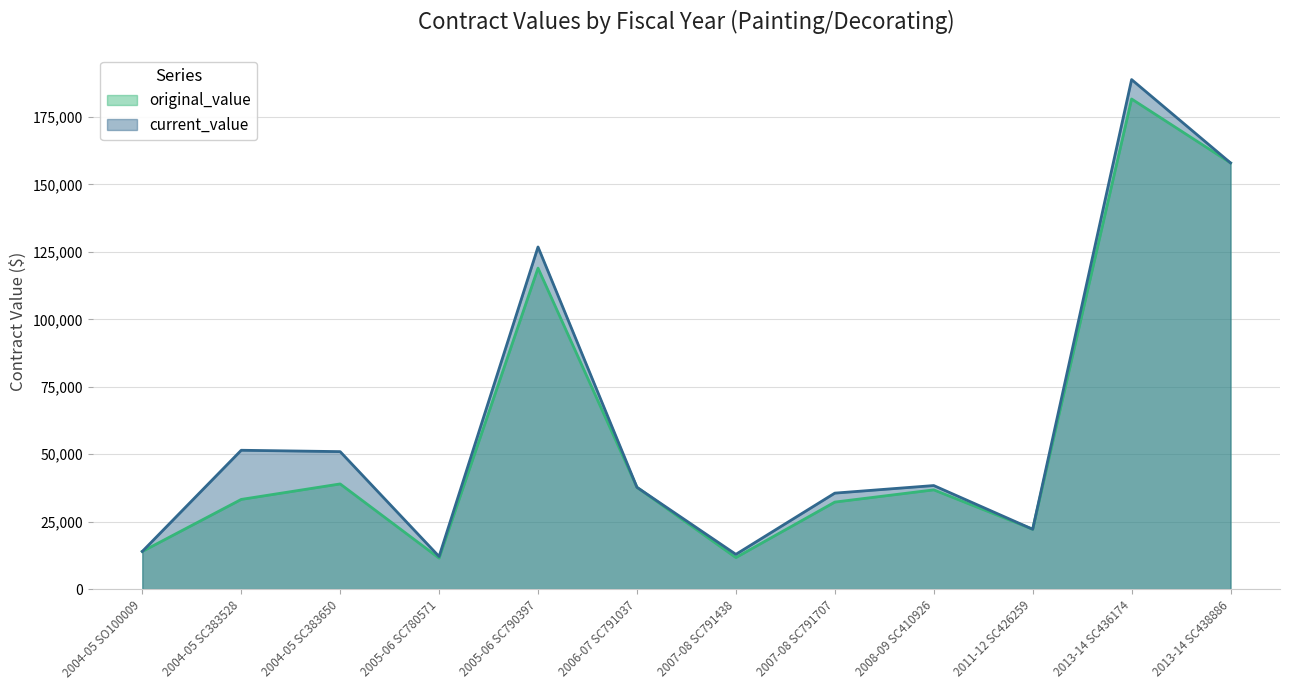

What is the minimum value shown in the chart?

11500.0